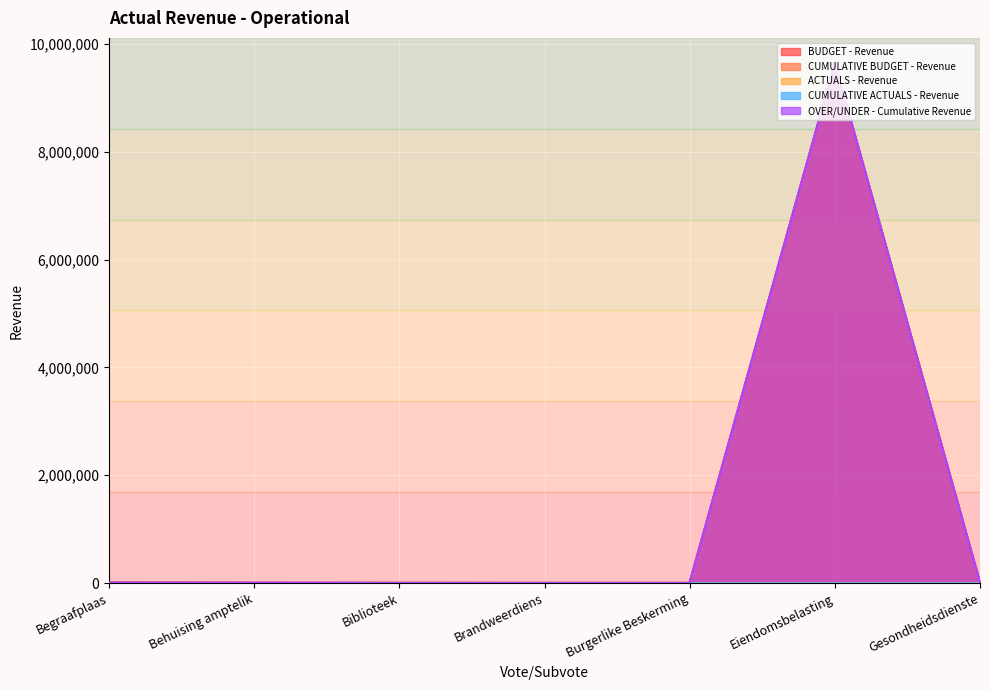

Which has a higher value, Begraafplaas or Gesondheidsdienste?

Begraafplaas